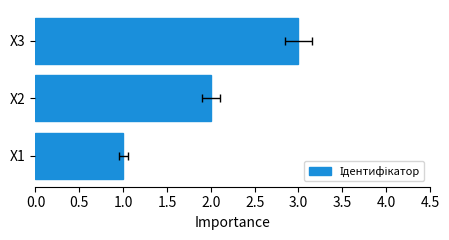

What position from the right is 1.0?

1